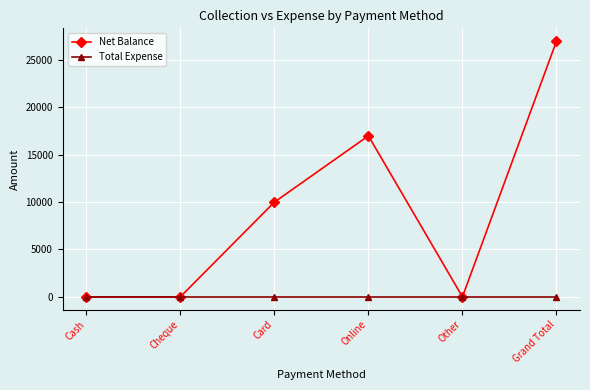

Reading left to right, transcribe all the data shown in this chart.

Net Balance: Cash=0	Cheque=0	Card=10000	Online=17000	Other=0	Grand Total=27000
Total Expense: Cash=0	Cheque=0	Card=0	Online=0	Other=0	Grand Total=0